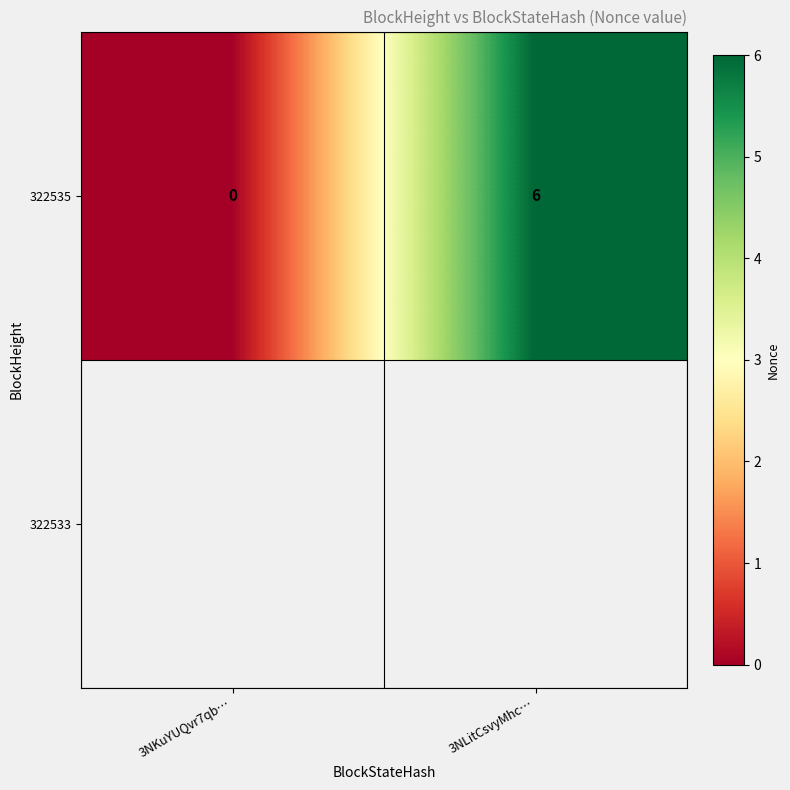

What is the average value?

3